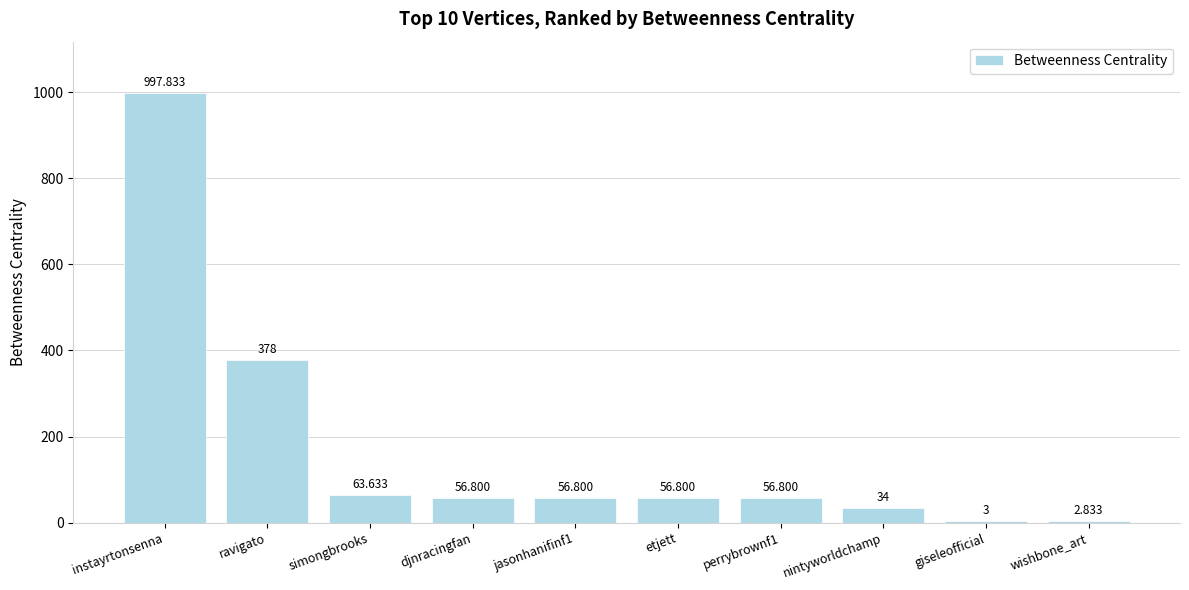

Which has a higher value, nintyworldchamp or ravigato?

ravigato